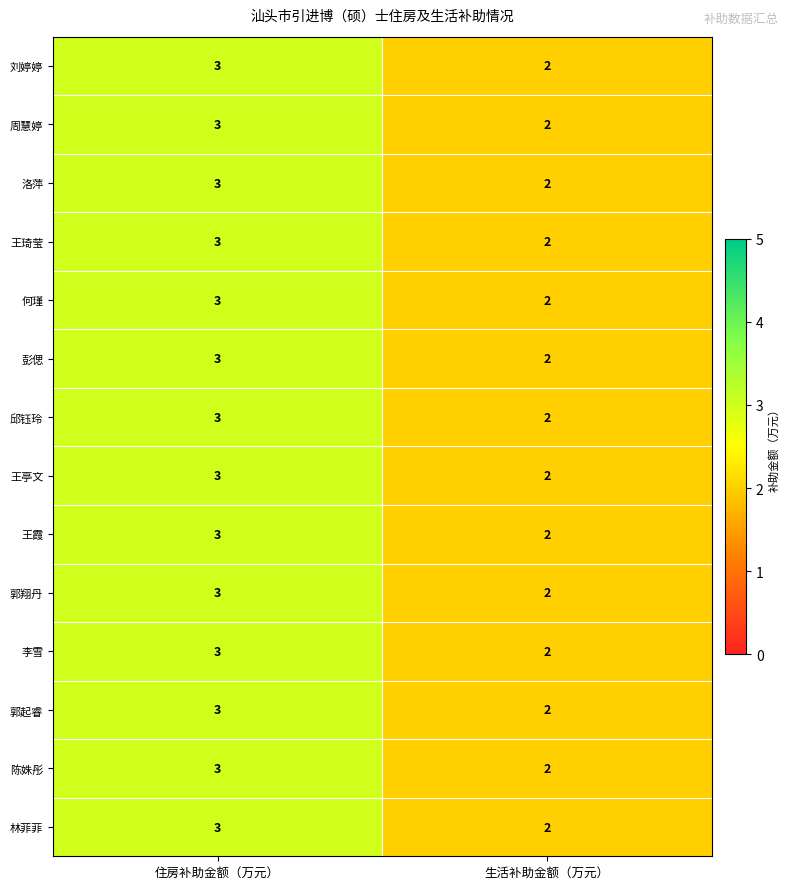

What is the sum of all 王霞 values?

5